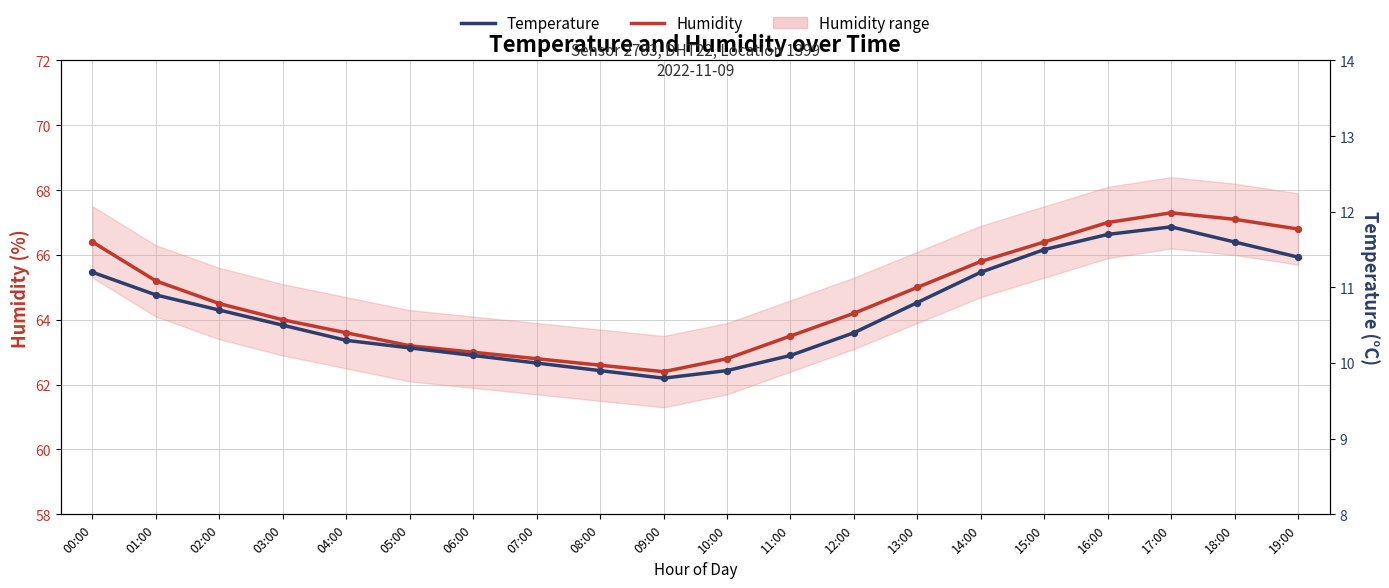

Which series has the largest total across all categories?

Humidity